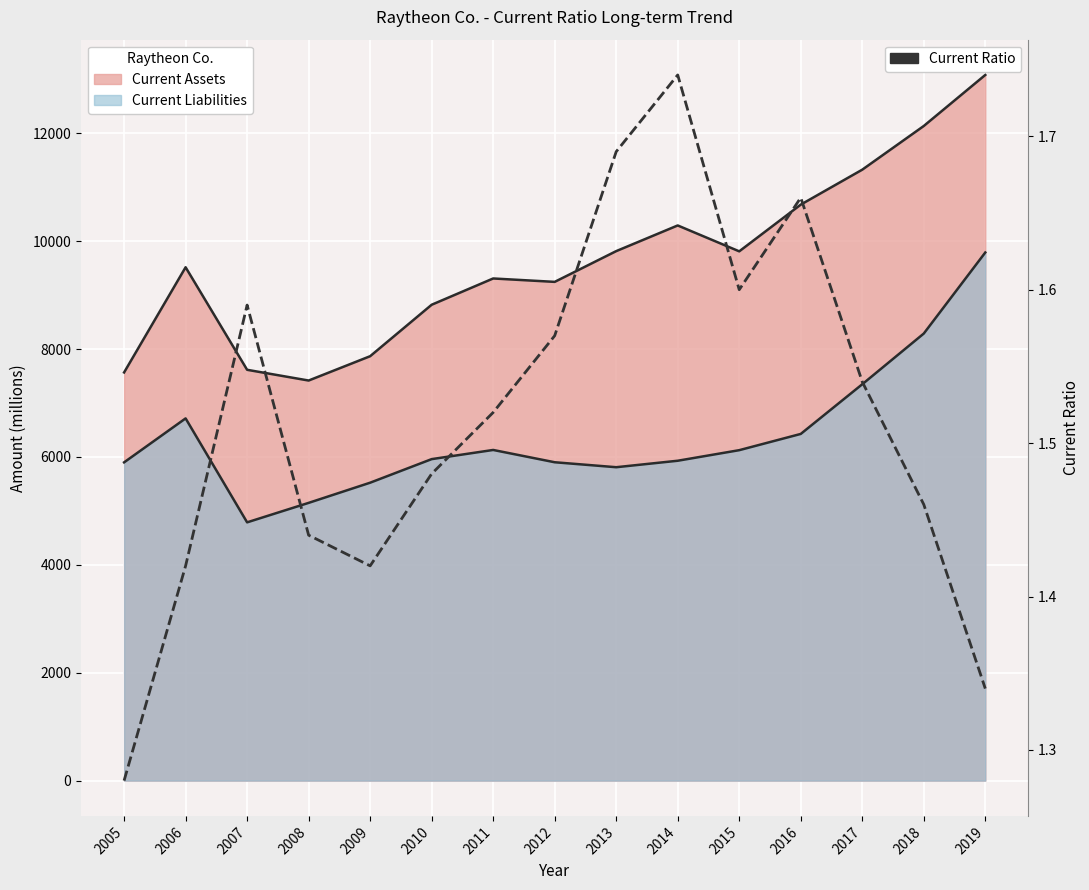

What is the sum of all values?

22.8